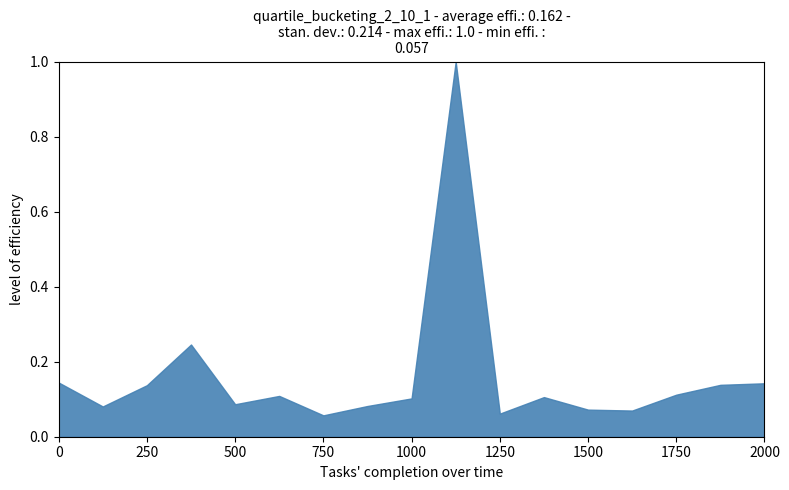

What is the greatest value displayed?

1.0